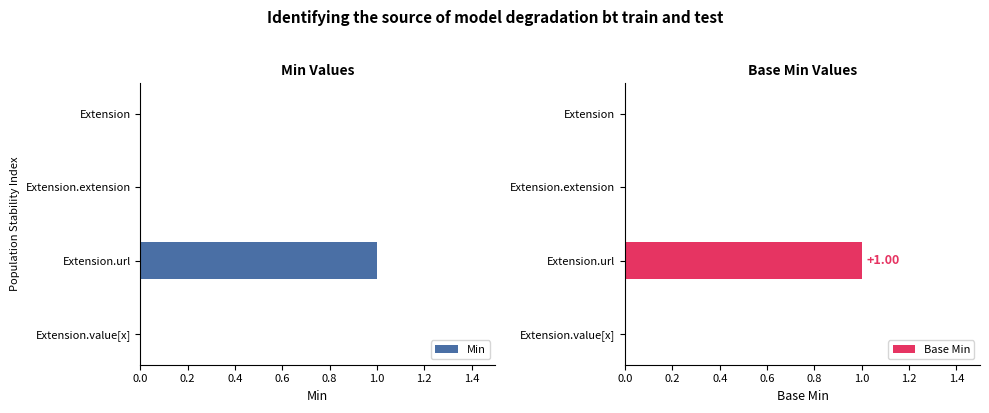

Which series has the largest total across all categories?

Min